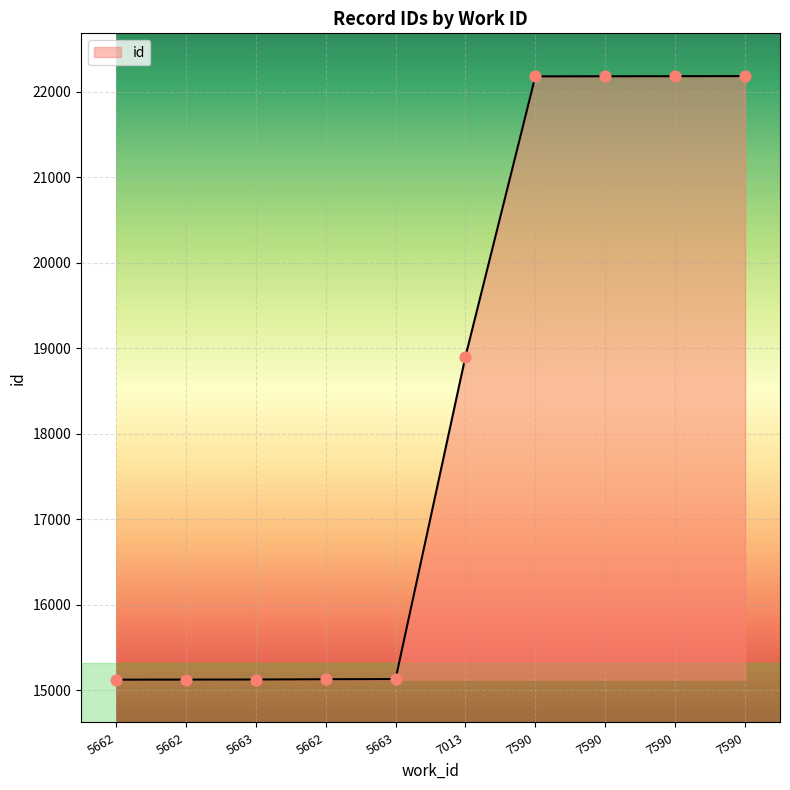

Is this an area chart (filled region under the line)?

Yes